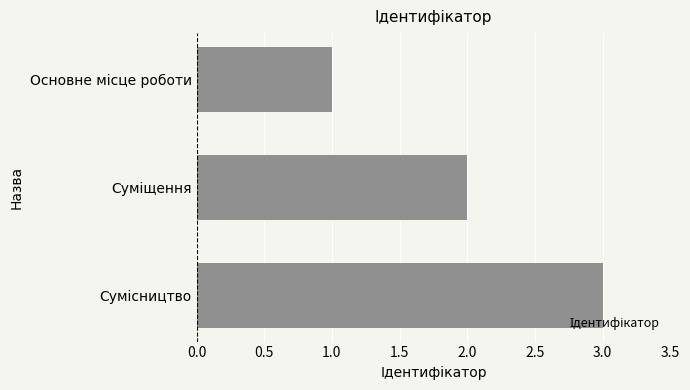

How many bars are there in total?

3